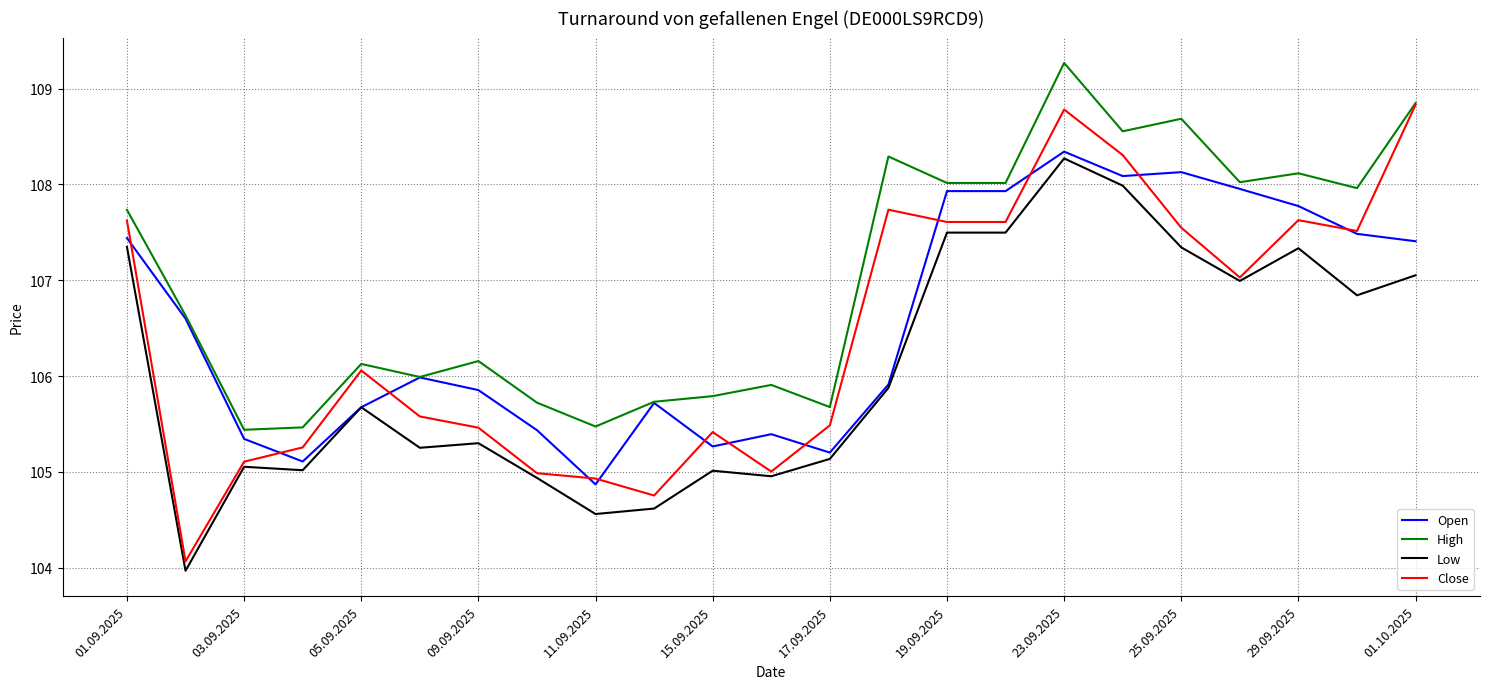

Which series has the largest total across all categories?

High